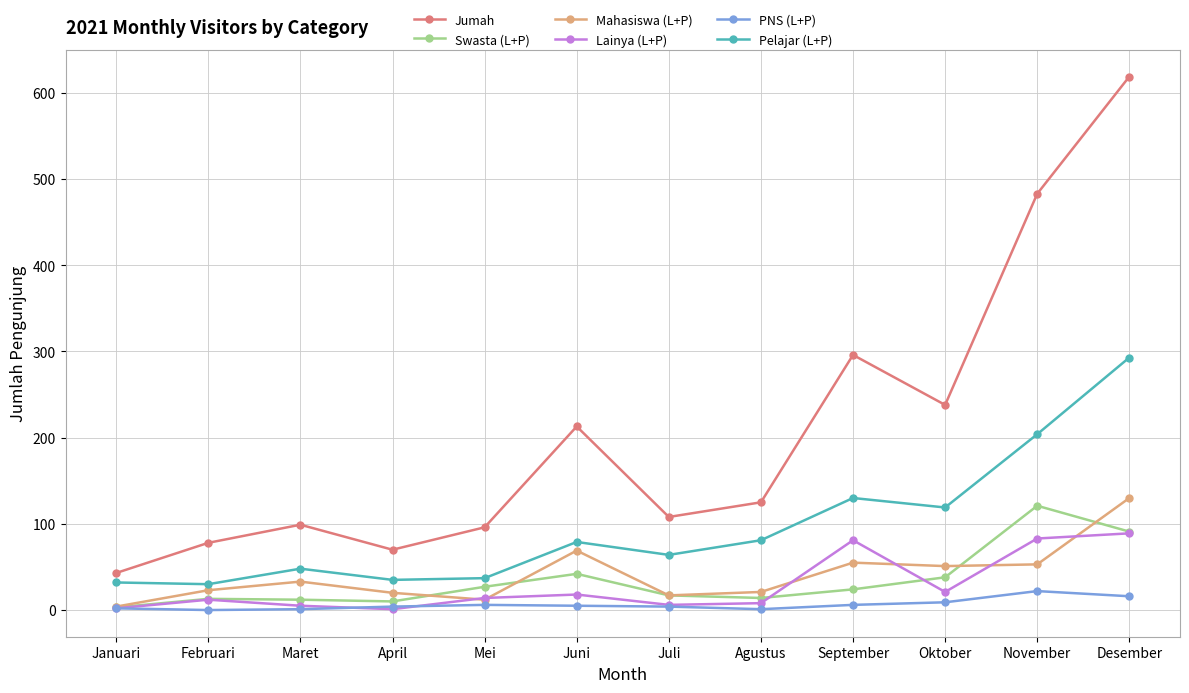

What is the value of the Pelajar (L+P) point at the 8th from the left?

81